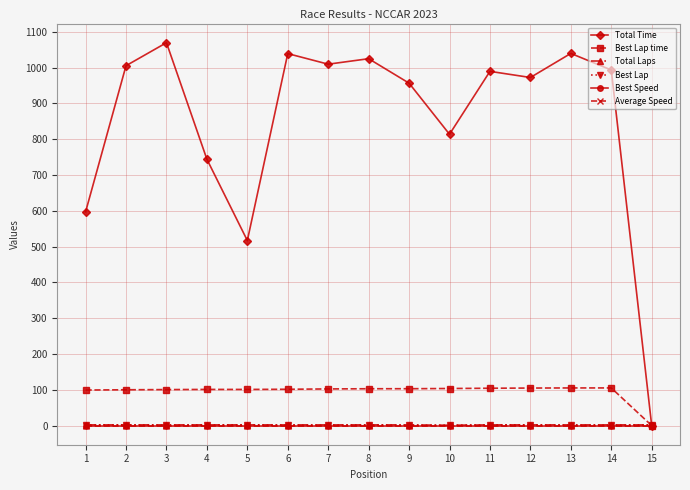

Is this an area chart (filled region under the line)?

No